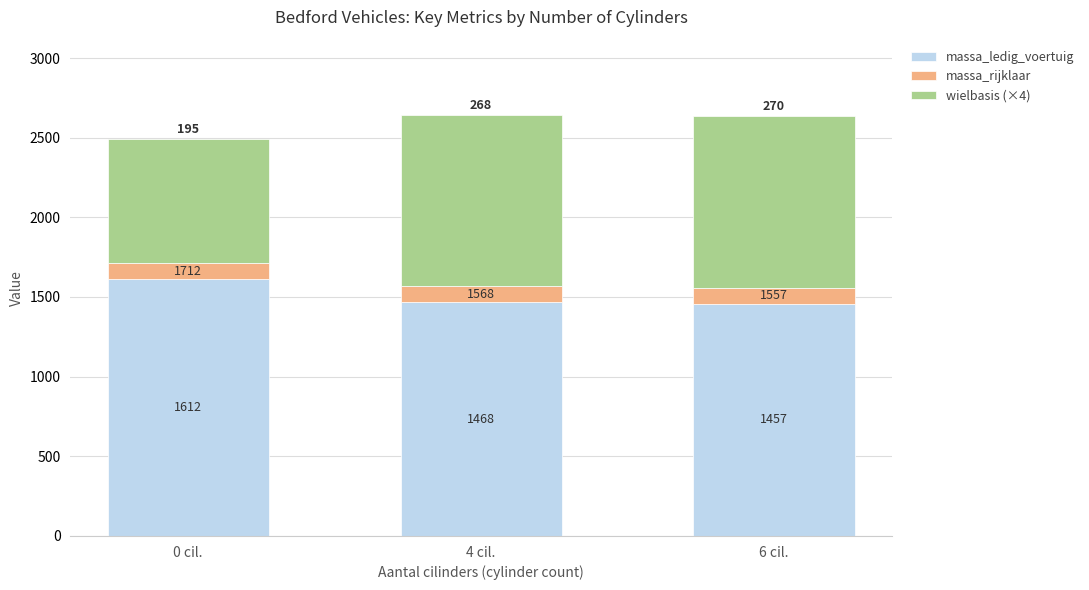

What are all the series names shown in the legend?

massa_ledig_voertuig, massa_rijklaar, wielbasis (×4)